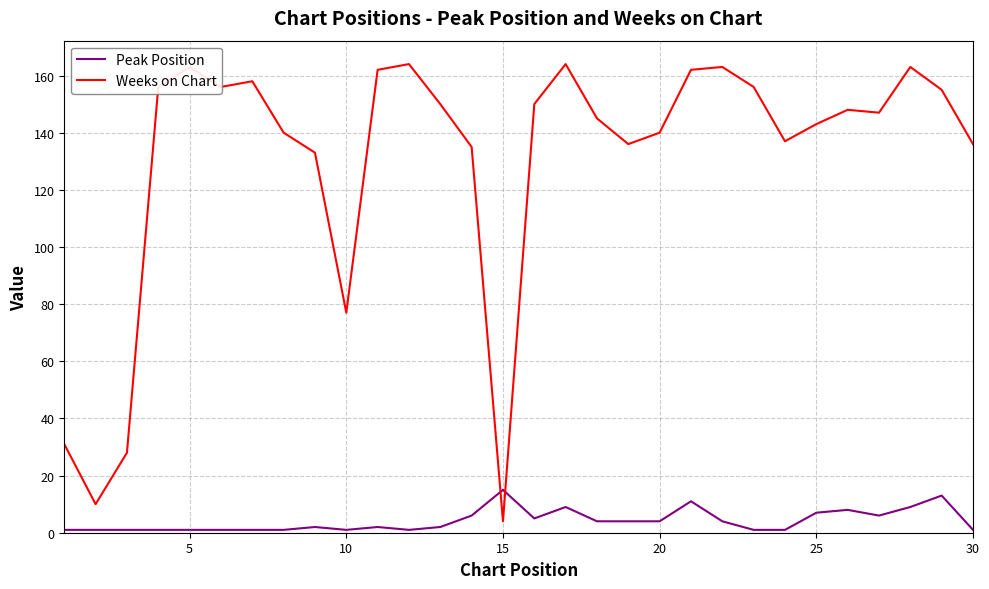

What are all the series names shown in the legend?

Peak Position, Weeks on Chart